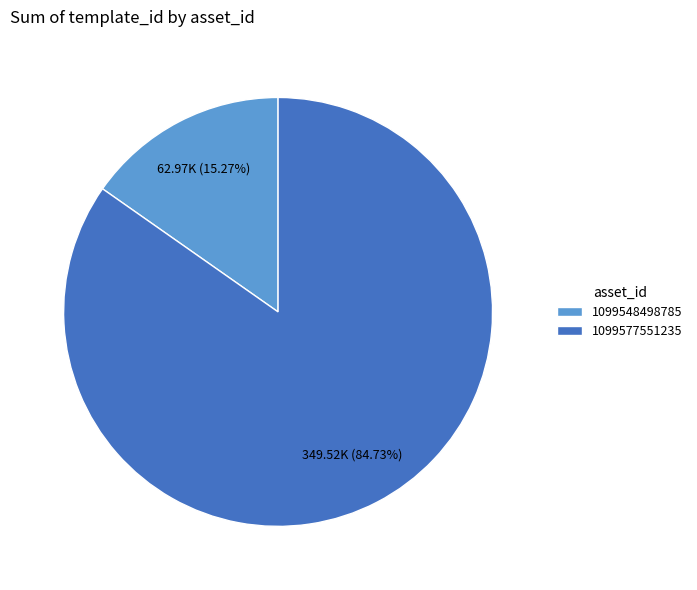

What percentage is the 1099548498785 slice, to the nearest percent?

15%